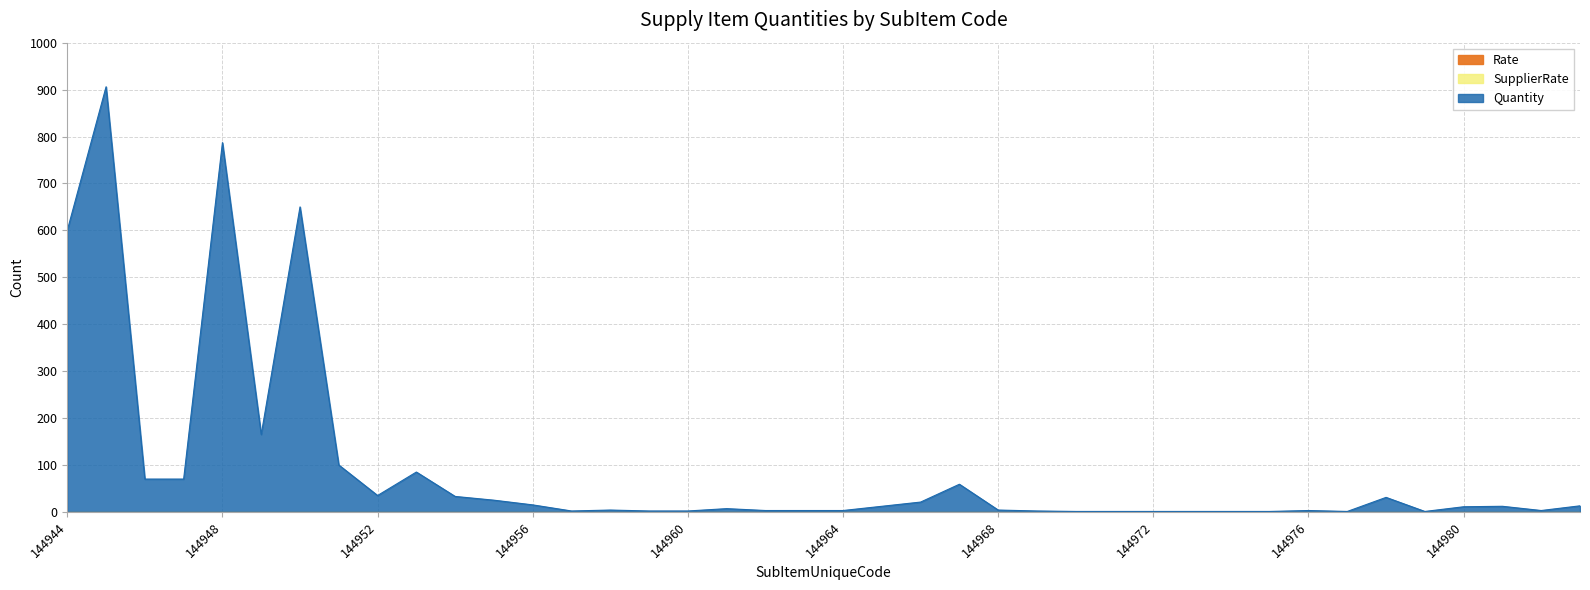

What is the value of the Quantity point at the 12th from the left?

25